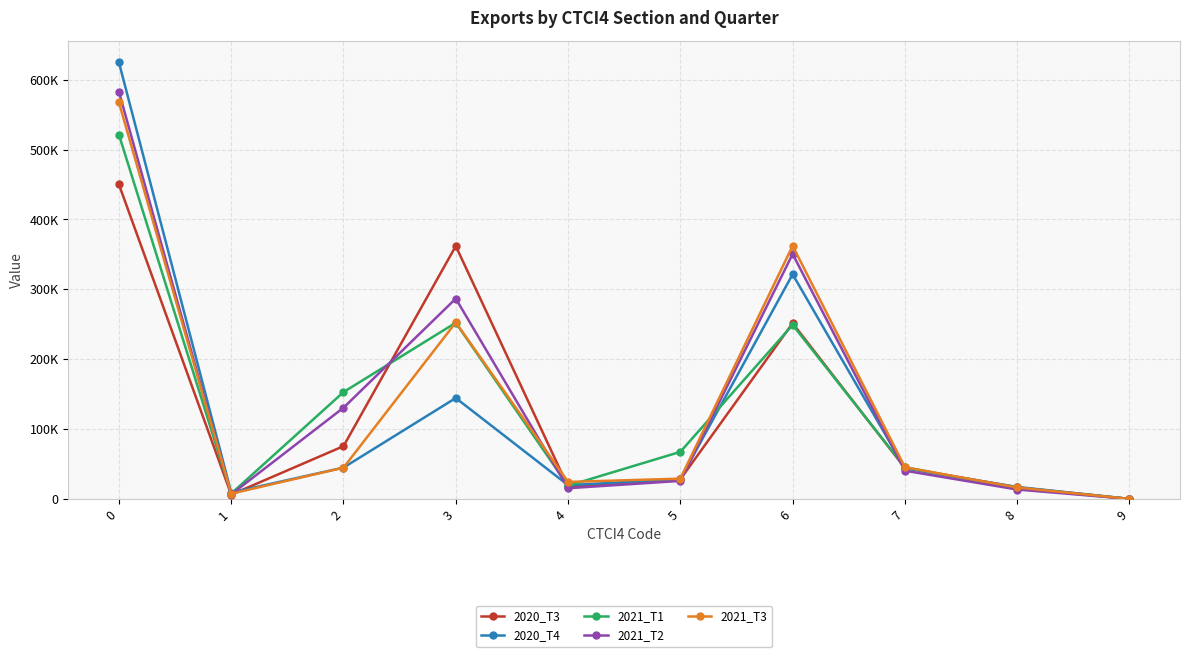

Reading left to right, what are all the values shown in this chart?

2020_T3: 0=450163.9	1=6114.1	2=75519.3	3=361971.3	4=17452.6	5=28084.2	6=251515.4	7=44251.4	8=16510.5	9=0.0
2020_T4: 0=624882.3	1=9066.3	2=44794.8	3=144445.2	4=19724.7	5=28361.6	6=321541.2	7=43820.5	8=17122.3	9=48.9
2021_T1: 0=521416.6	1=7600.1	2=152933.8	3=252209.7	4=18854.4	5=67371.5	6=249111.4	7=45393.3	8=15055.6	9=0.0
2021_T2: 0=582827.0	1=6509.5	2=130541.1	3=286762.4	4=15293.7	5=25806.6	6=350596.4	7=40401.9	8=13447.8	9=0.0
2021_T3: 0=567547.7	1=7466.2	2=44750.0	3=252622.6	4=24309.3	5=29027.6	6=362336.4	7=45355.8	8=16407.5	9=0.0